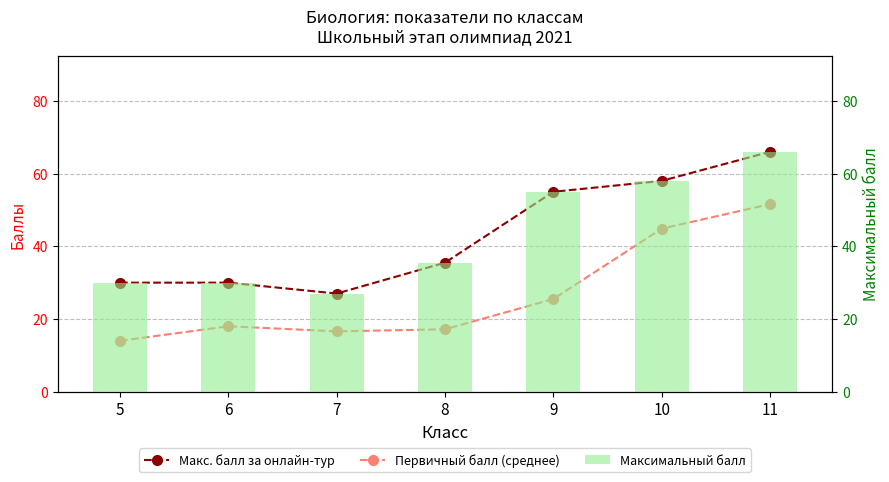

Reading left to right, extract all data points from this chart.

Макс. балл за онлайн-тур: 5=30.0	6=30.0	7=27.0	8=35.5	9=55.0	10=58.0	11=66.0
Первичный балл (среднее): 5=14.0	6=18.0	7=16.6	8=17.2	9=25.5	10=44.9	11=51.6
Максимальный балл: 5=30.0	6=30.0	7=27.0	8=35.5	9=55.0	10=58.0	11=66.0